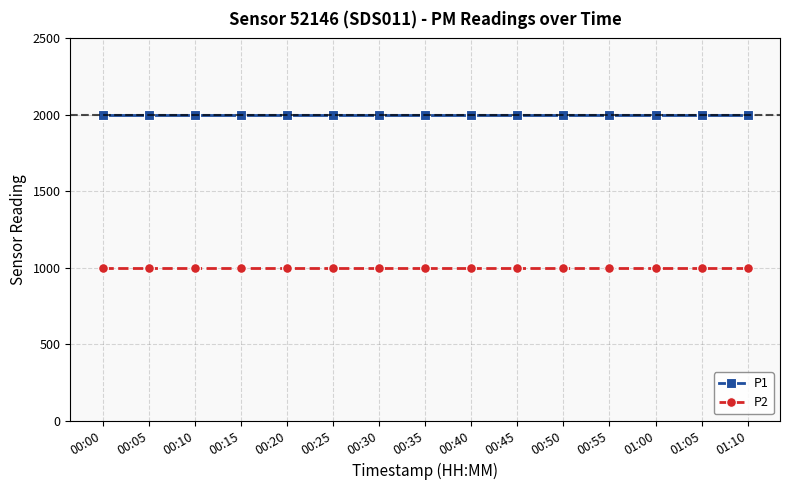

What is the difference between the highest and lowest values at 00:20?

1000.0